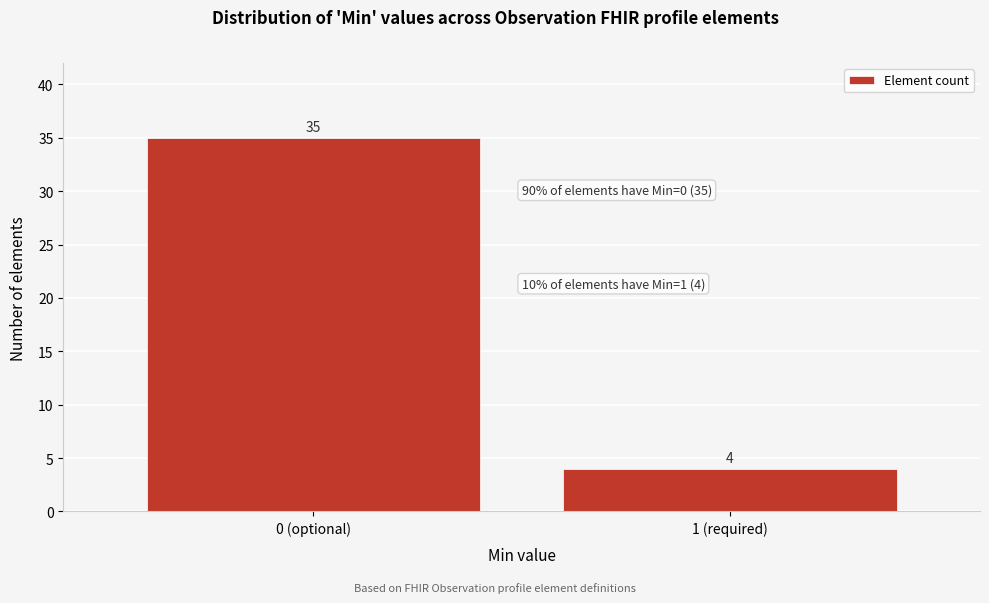

Reading left to right, transcribe all the data shown in this chart.

35	4